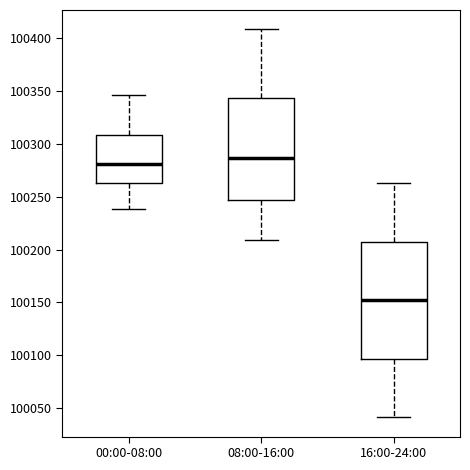

Where is the upper edge of the box for 00:00-08:00 on the y-axis? The values are not printed on the chart, so give them approximately, as read against the axis.

100310